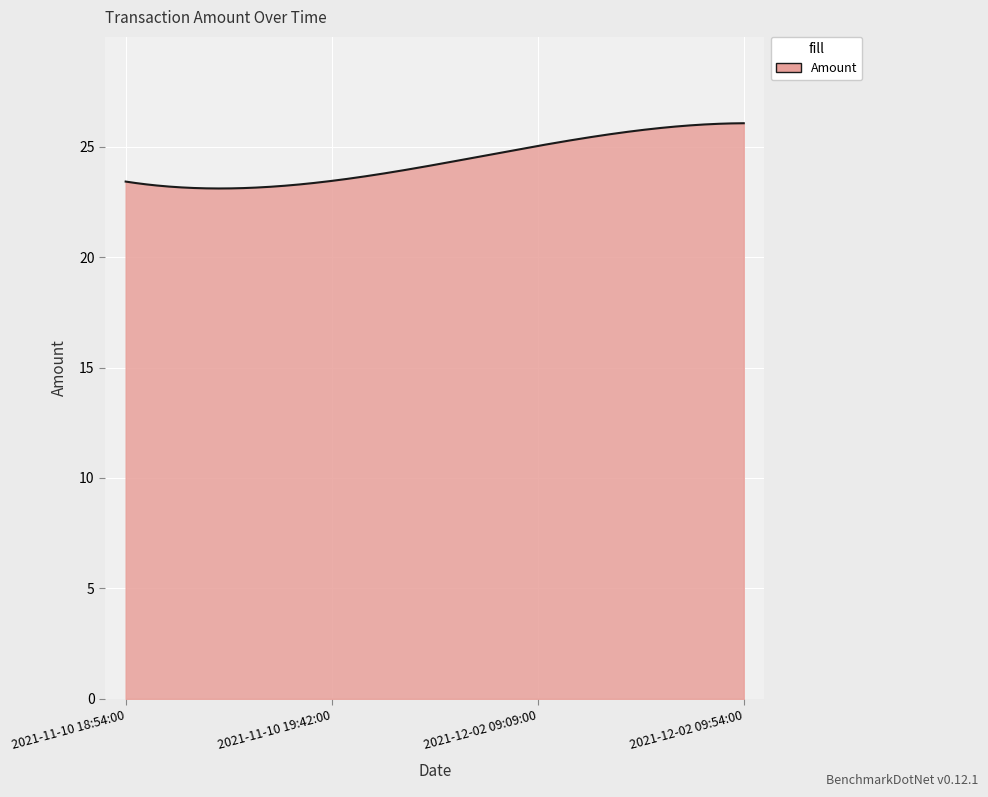

What is the minimum value shown in the chart?

23.1